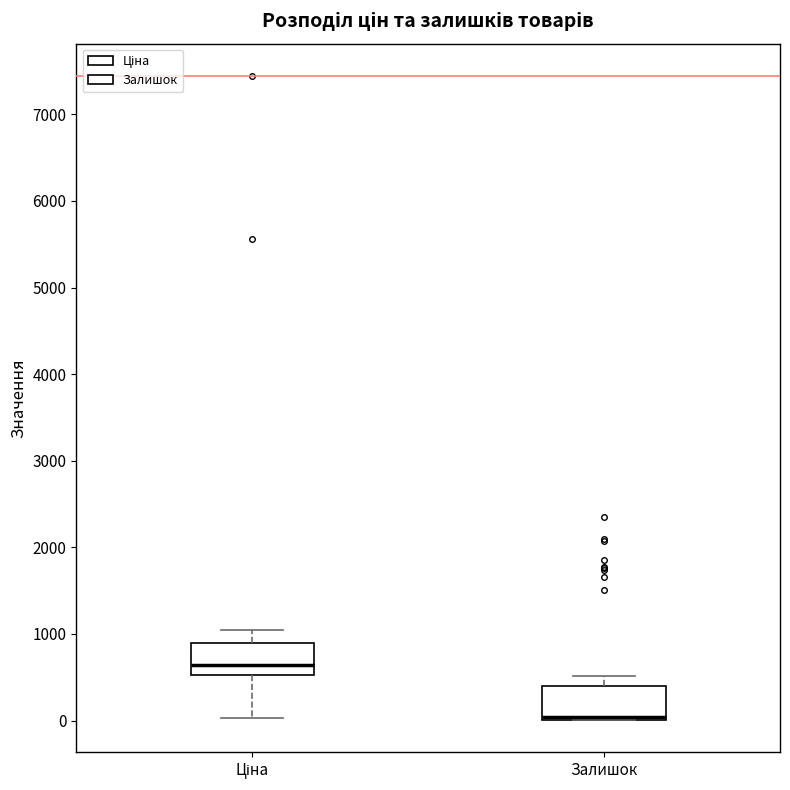

Where does the lower whisker of the box for Ціна end on the y-axis? The values are not printed on the chart, so give them approximately, as read against the axis.

0